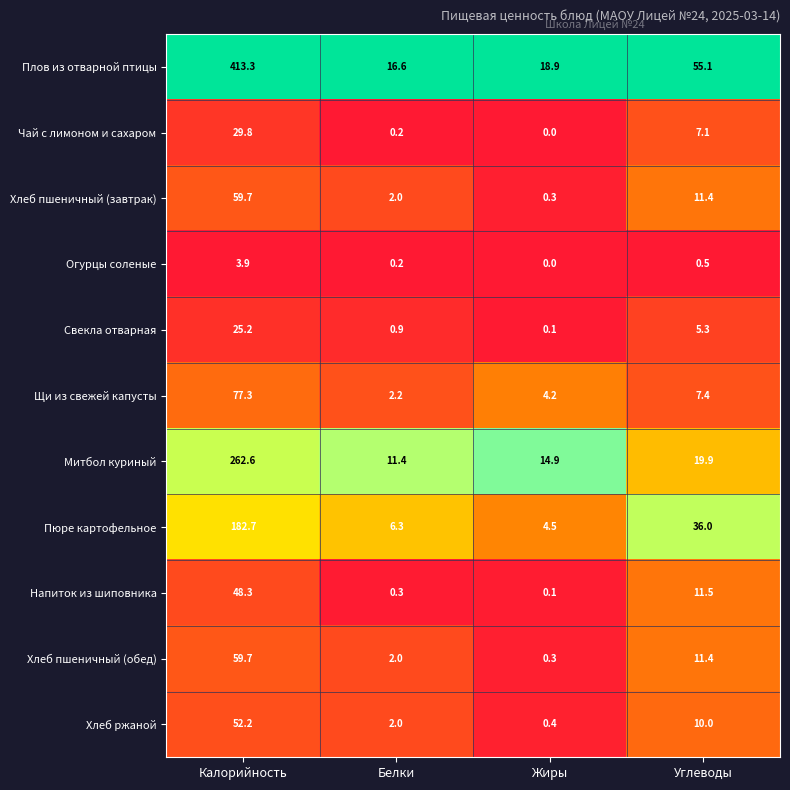

What is the spread (max minus min) of values at Жиры?

18.9